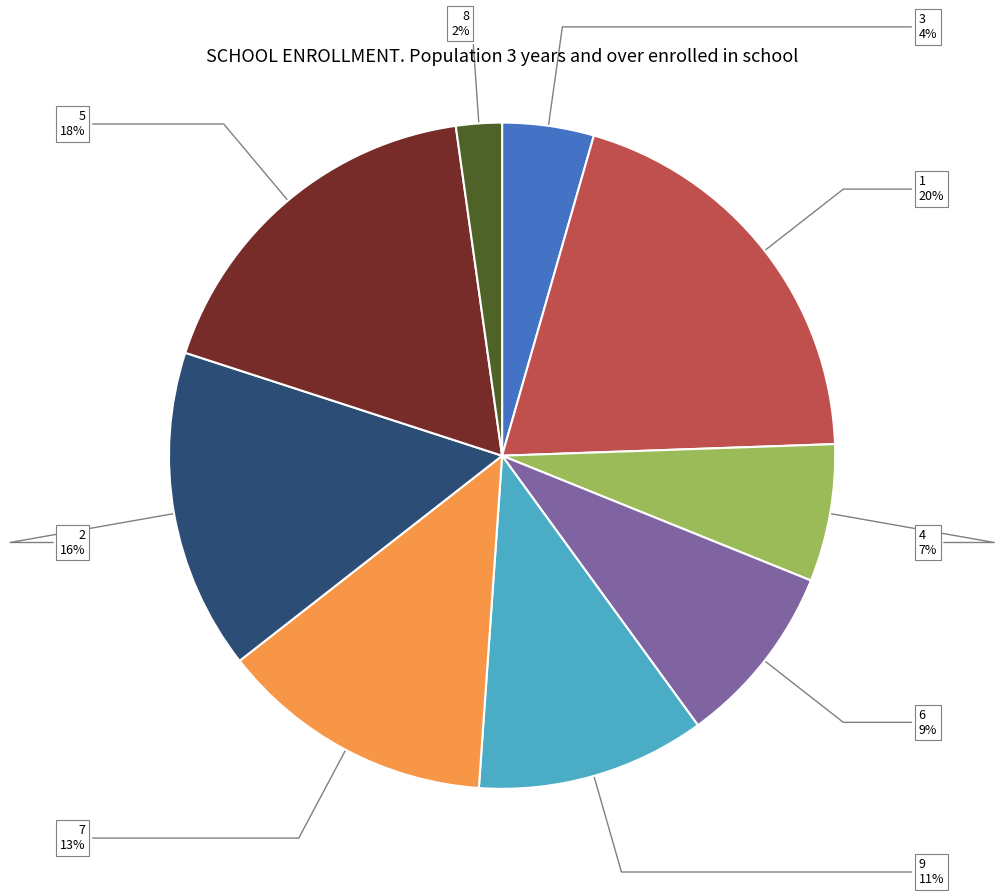

To the nearest percent, what is the average slice percentage?

11%